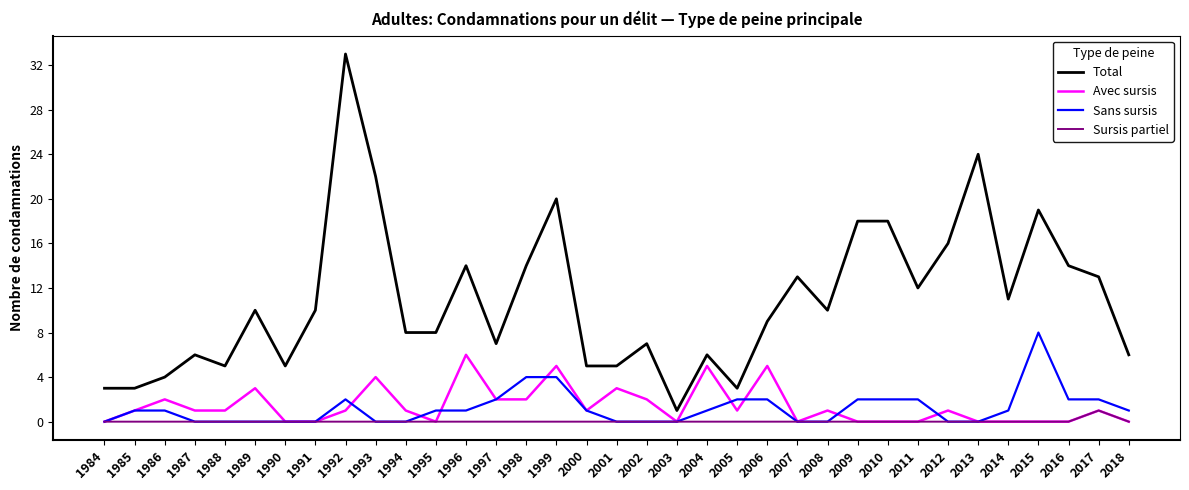

True or false: Avec sursis and Total intersect in this chart.

False